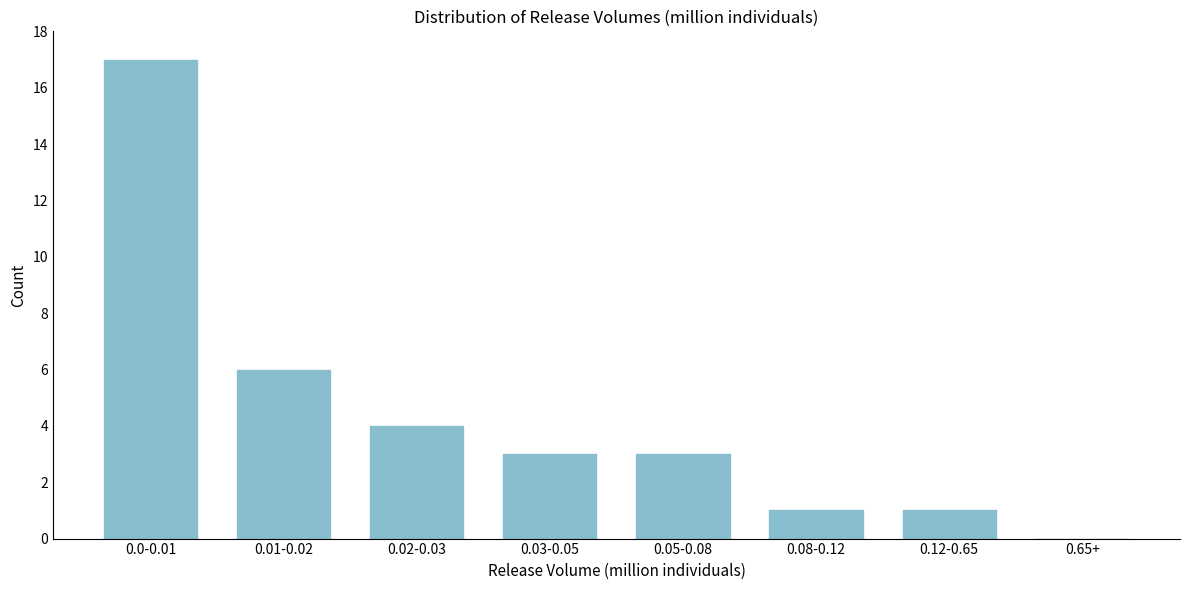

Reading left to right, what are all the values shown in this chart?

0.0-0.01=17	0.01-0.02=6	0.02-0.03=4	0.03-0.05=3	0.05-0.08=3	0.08-0.12=1	0.12-0.65=1	0.65+=0